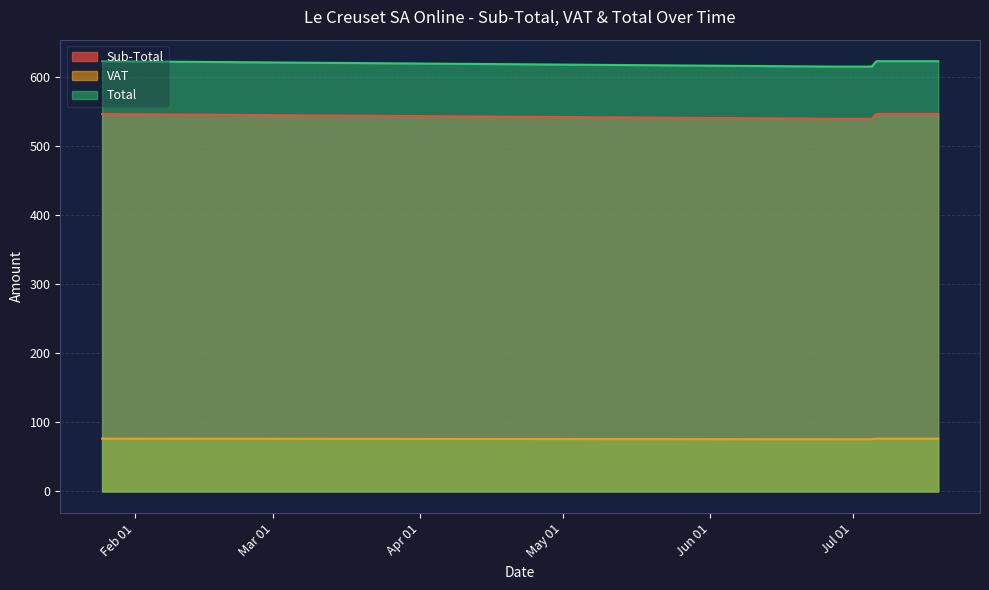

At which category does Total reach its first local valley?

2016-07-05